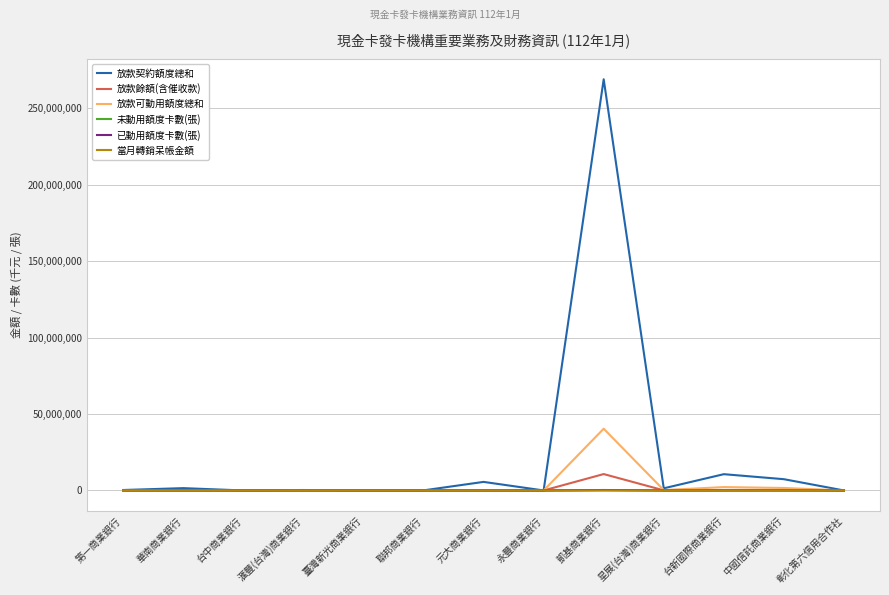

Which series has the largest total across all categories?

放款契約額度總和